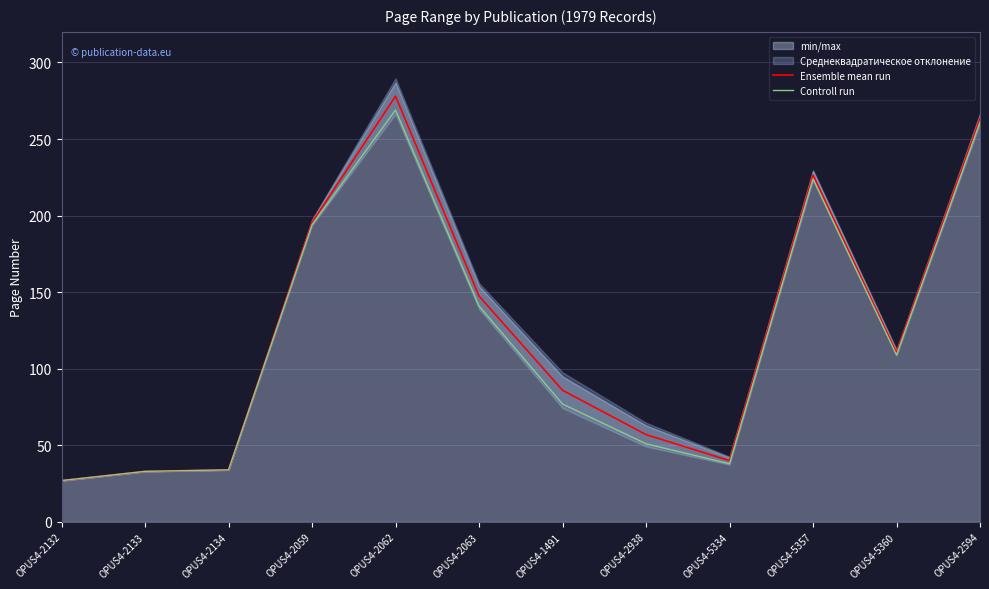

Which series changed the most between OPUS4-2133 and OPUS4-2059?

Ensemble mean run